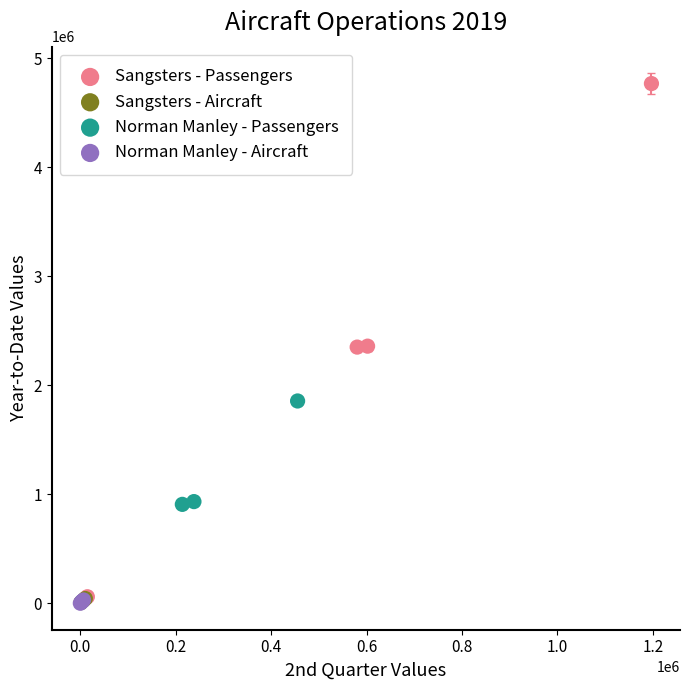

What are all the series names shown in the legend?

Sangsters - Passengers, Sangsters - Aircraft, Norman Manley - Passengers, Norman Manley - Aircraft